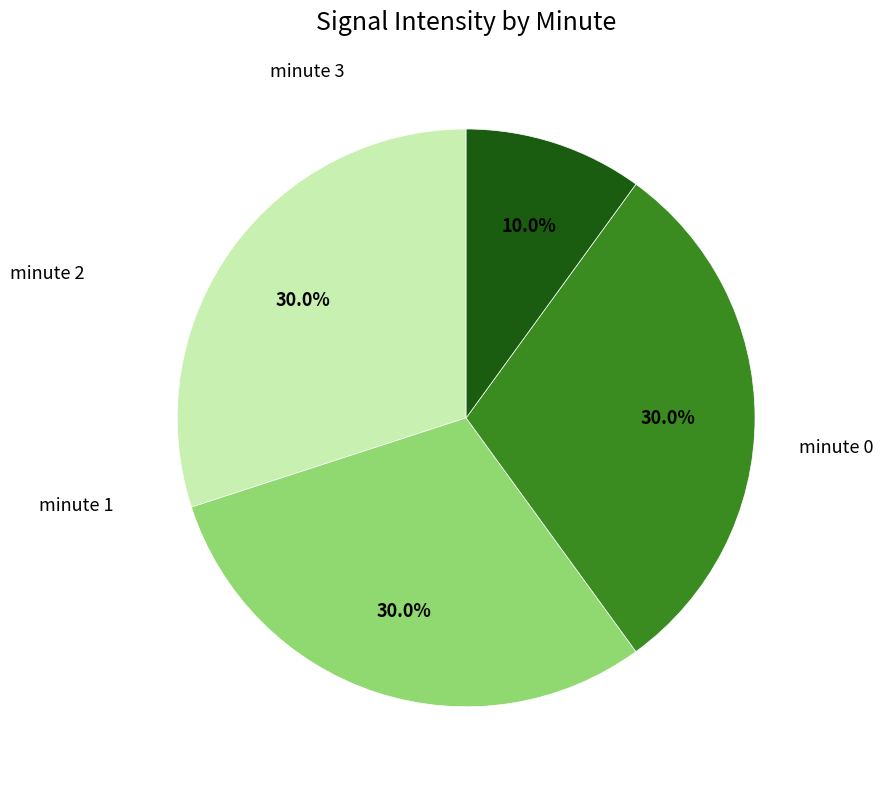

Is there a majority slice in this chart?

No